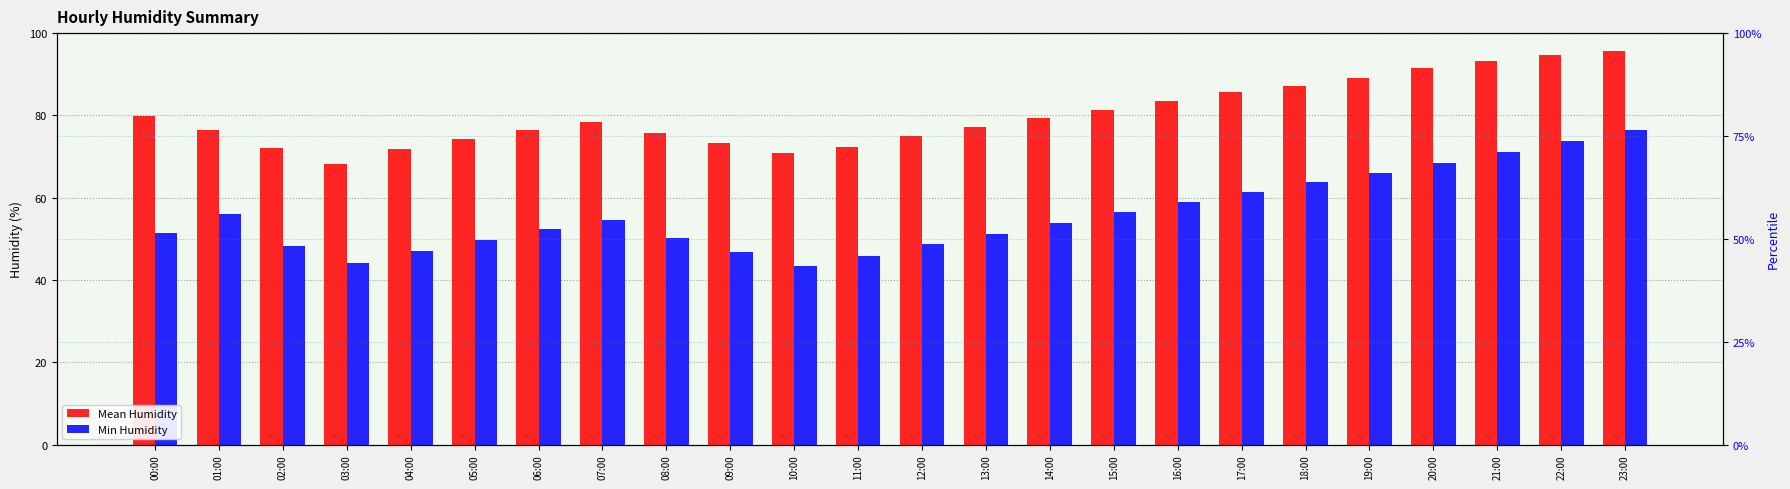

Does the chart contain any negative values?

No